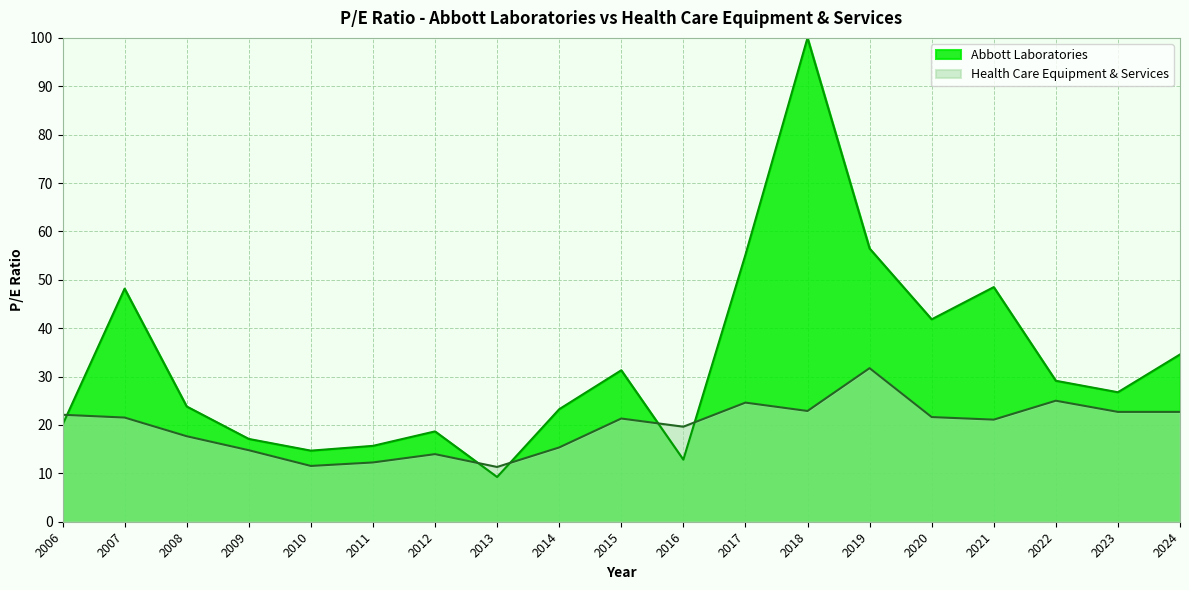

What is the sum of the values at 2021 and 2012?

35.1